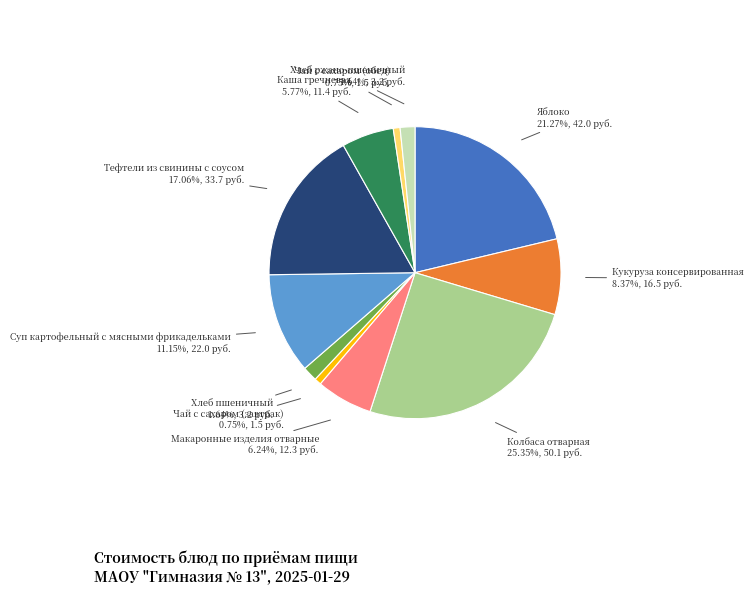

Which has a higher value, Колбаса отварная or Кукуруза консервированная?

Колбаса отварная